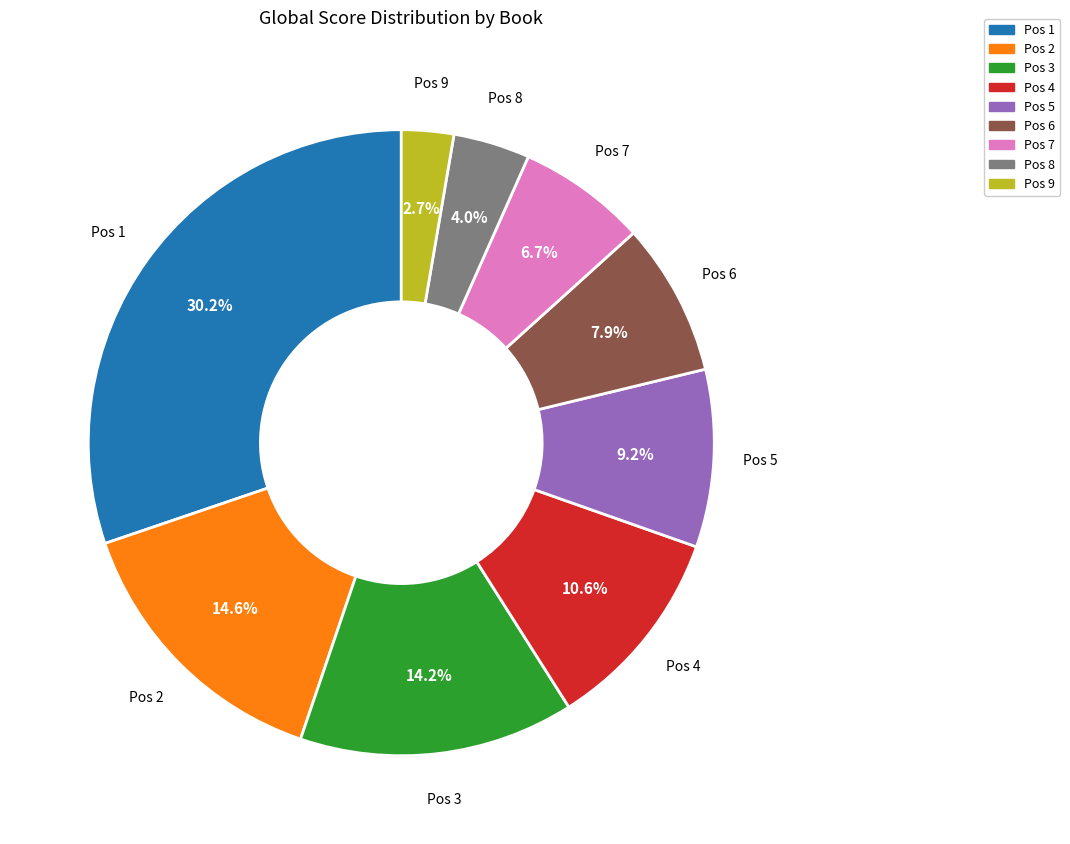

Is there a majority slice in this chart?

No